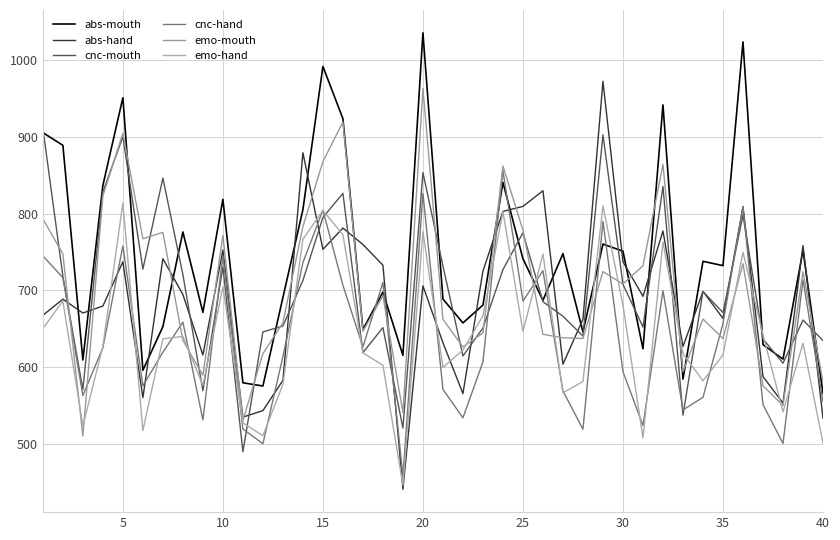

Is this an area chart (filled region under the line)?

No